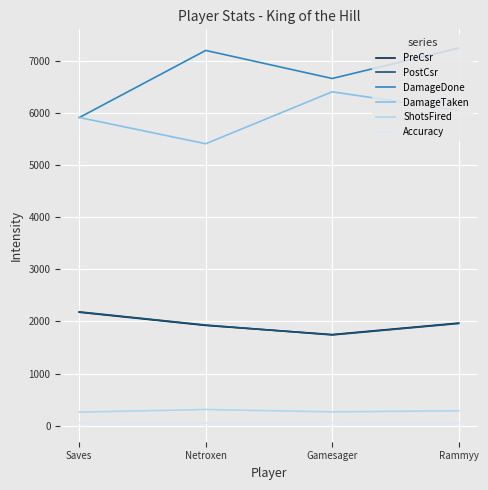

True or false: ShotsFired and DamageTaken intersect in this chart.

False